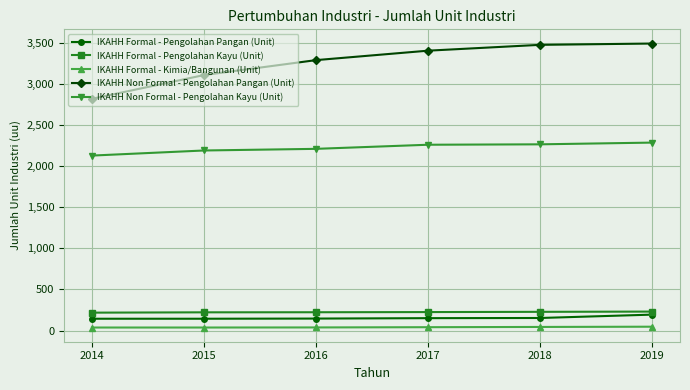

What is the difference between the second highest and second lowest values in the IKAHH Formal - Pengolahan Pangan (Unit) series?

9